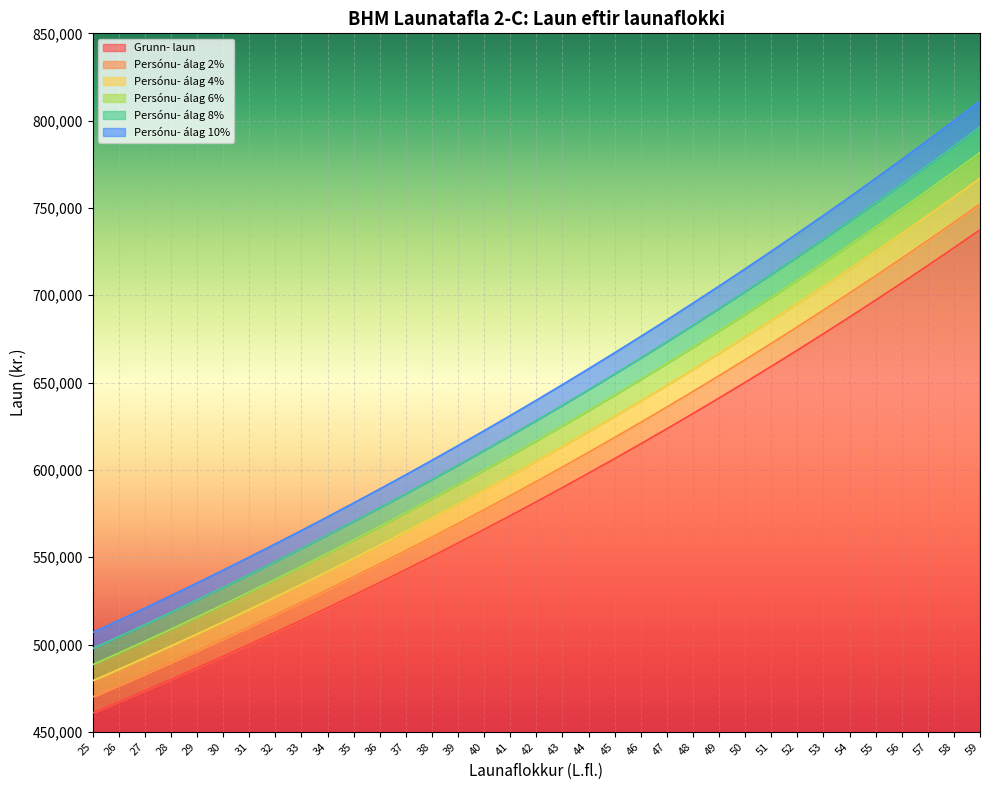

What is the difference between the second highest and minimum values in the Persónu- álag 4% series?

277016